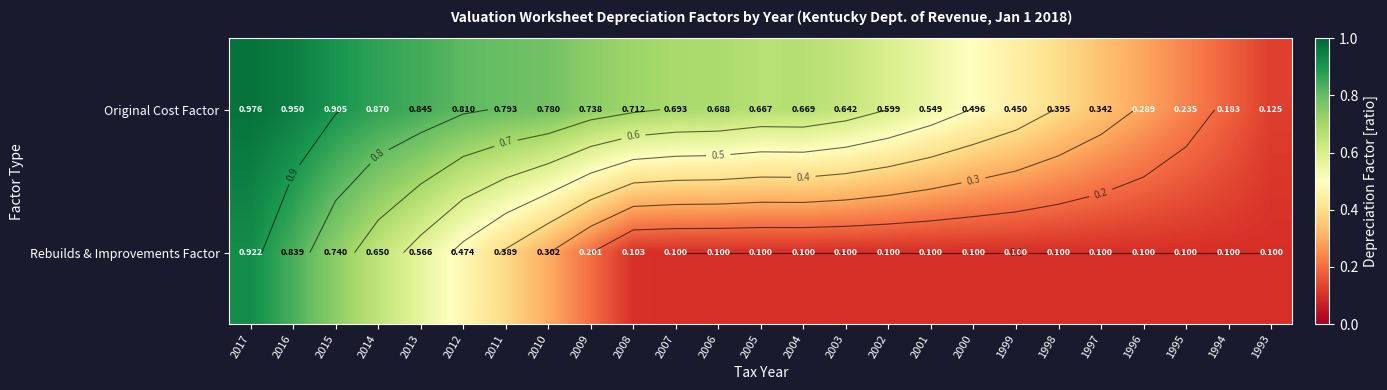

At which category is the sum across all series the highest?

2017